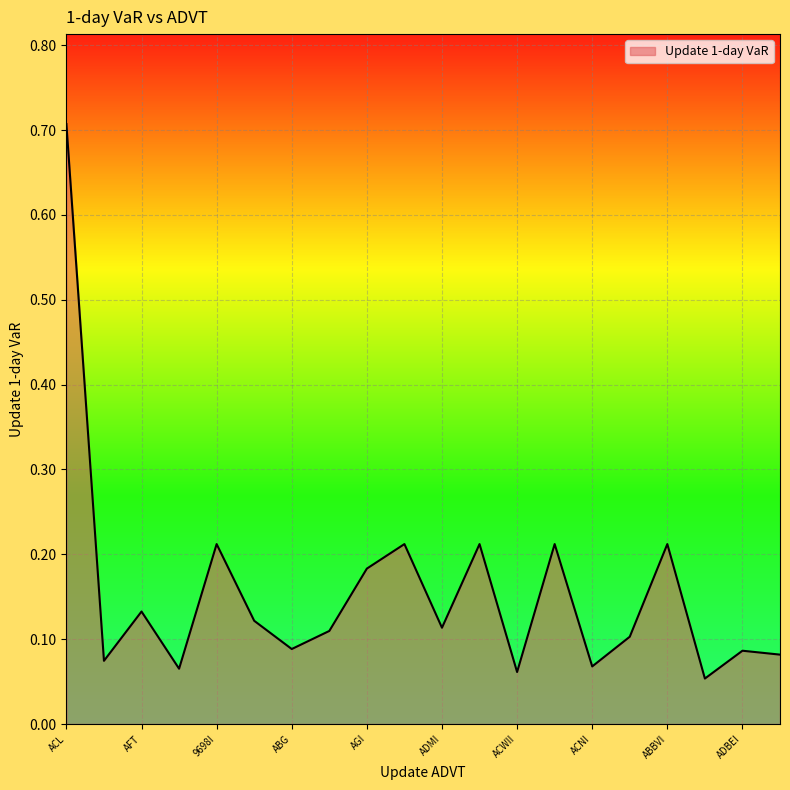

What is the maximum value shown in the chart?

0.7